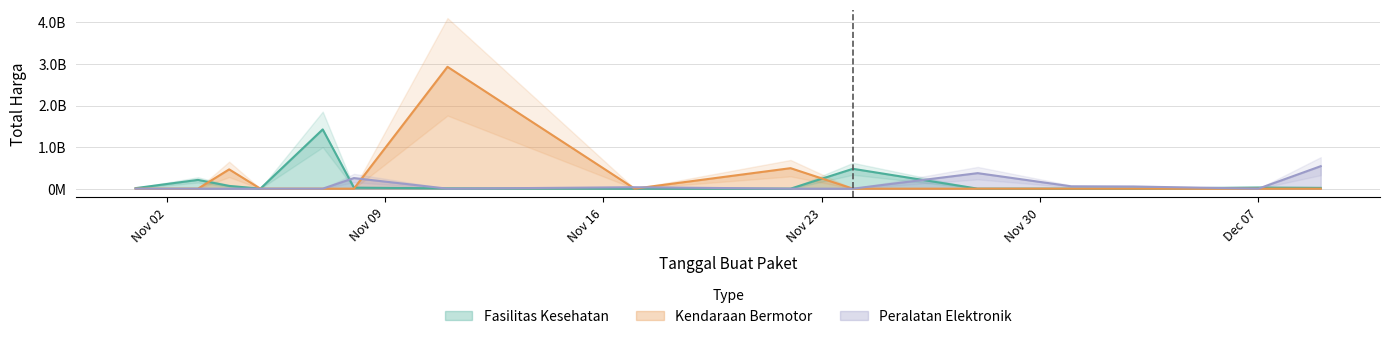

True or false: Fasilitas Kesehatan and Kendaraan Bermotor cross at least once.

True